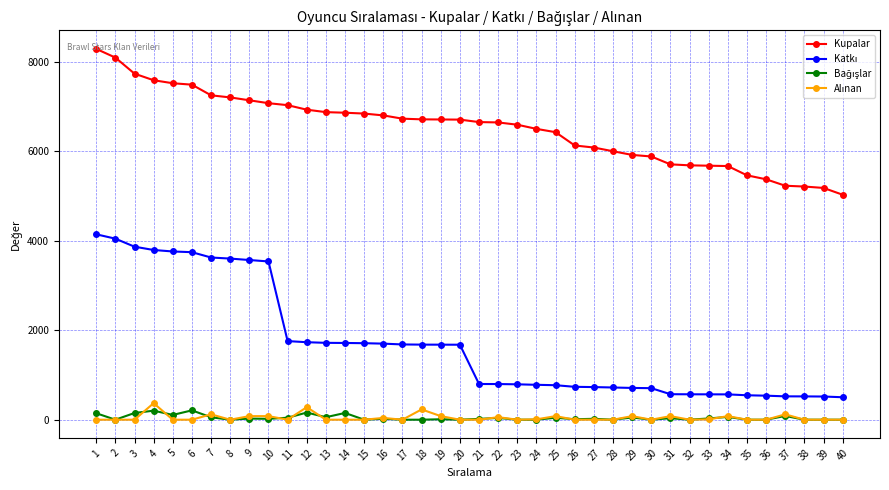

What is the minimum value for Kupalar?

5028